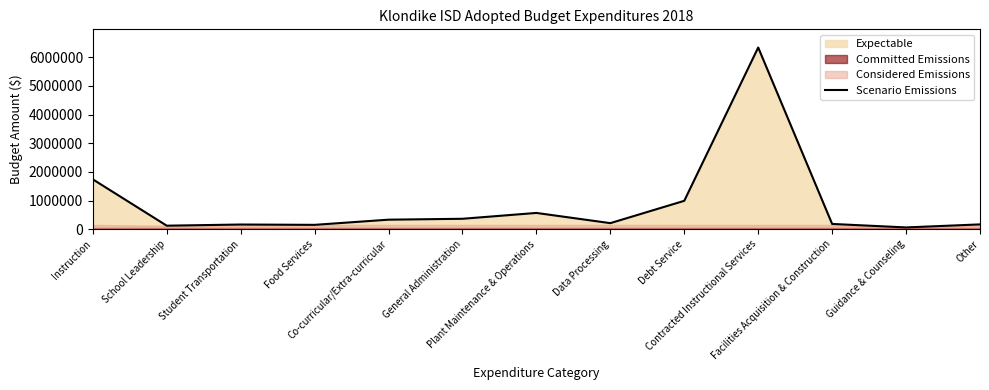

What is the label of the 2nd point from the right?

Guidance & Counseling